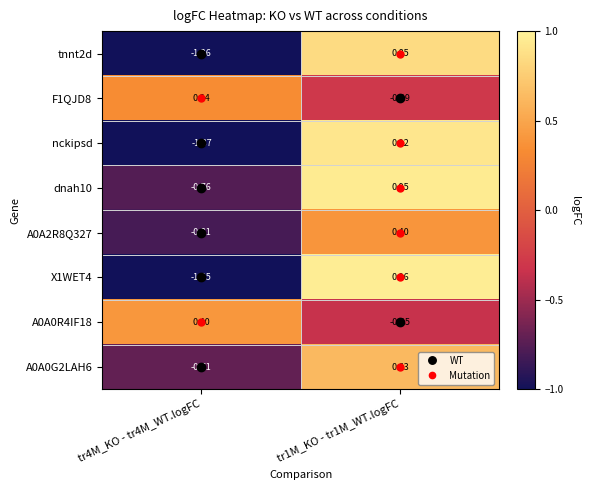

Between tr4M_KO - tr4M_WT.logFC and tr1M_KO - tr1M_WT.logFC, which series saw the biggest shift?

nckipsd